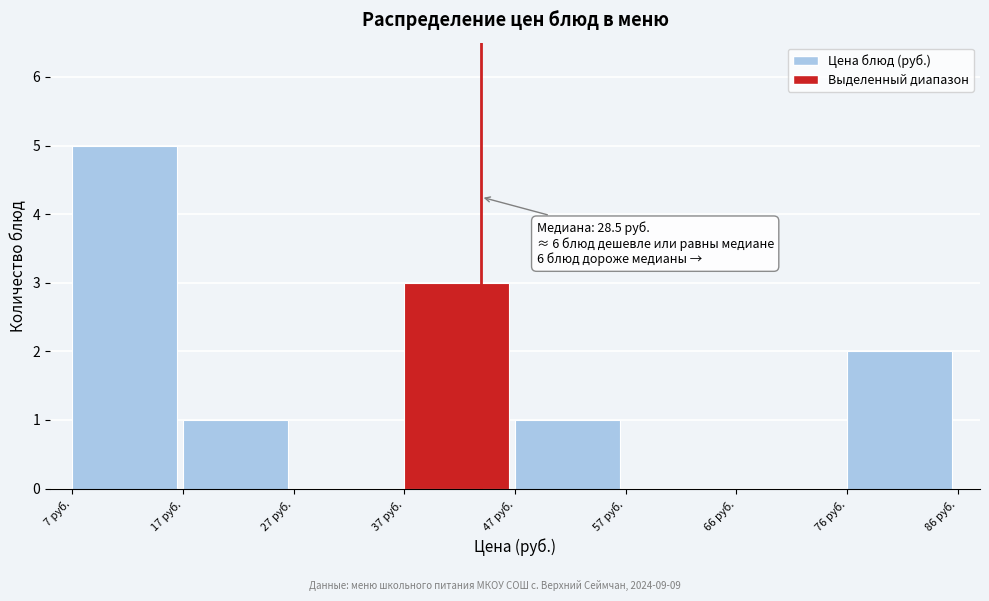

Reading right to left, list all the values displayed in this chart.

76 руб.=2	66 руб.=0	57 руб.=0	47 руб.=1	37 руб.=3	27 руб.=0	17 руб.=1	7 руб.=5